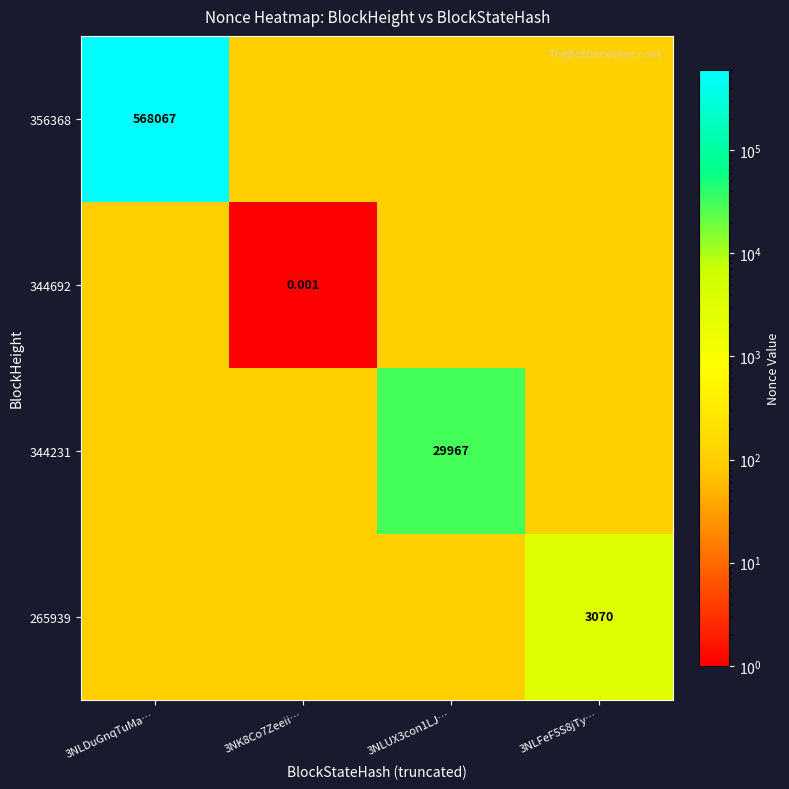

Which category has the lowest value across all series?

3NK8Co7Zeeii…